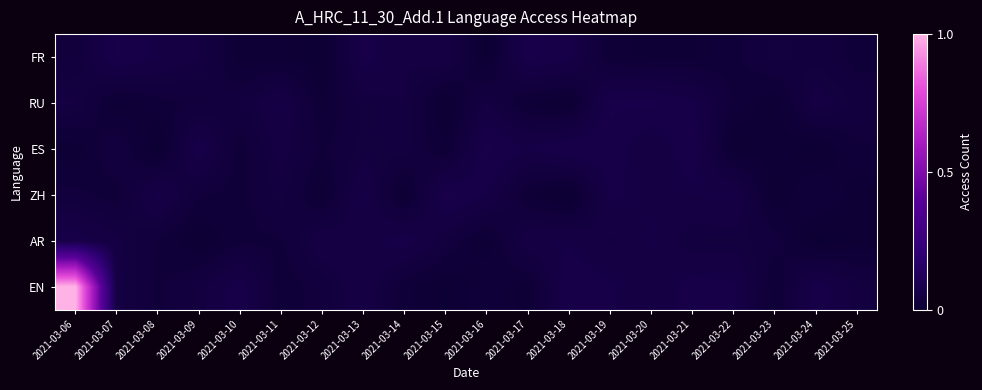

At 2021-03-08, list the series in order from largest to smallest.

ZH, FR, AR, EN, RU, ES